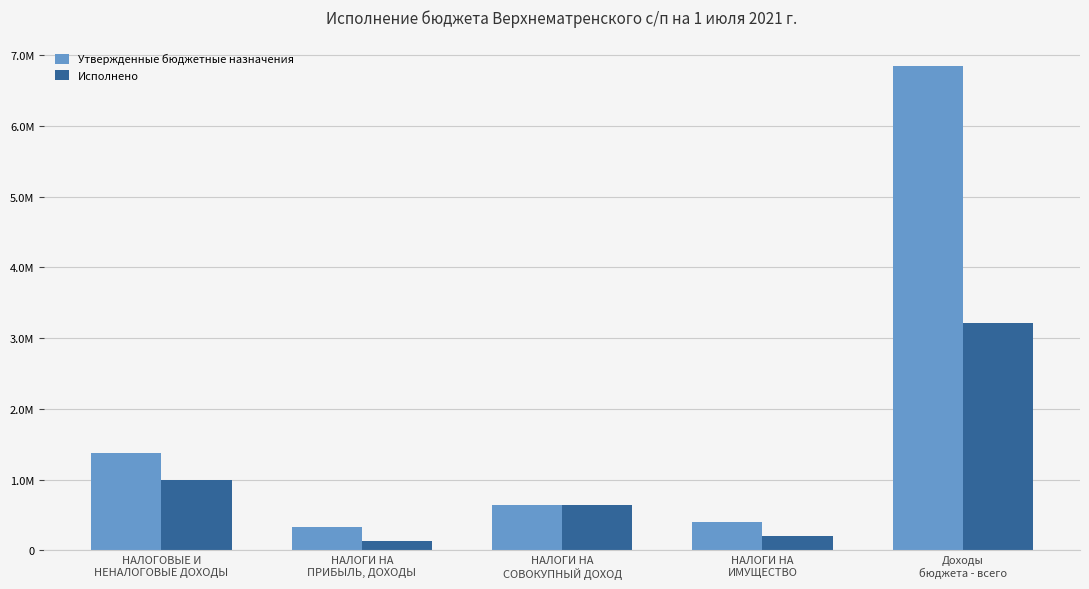

What is the difference between the highest and lowest values at НАЛОГОВЫЕ И
НЕНАЛОГОВЫЕ ДОХОДЫ?

376005.7